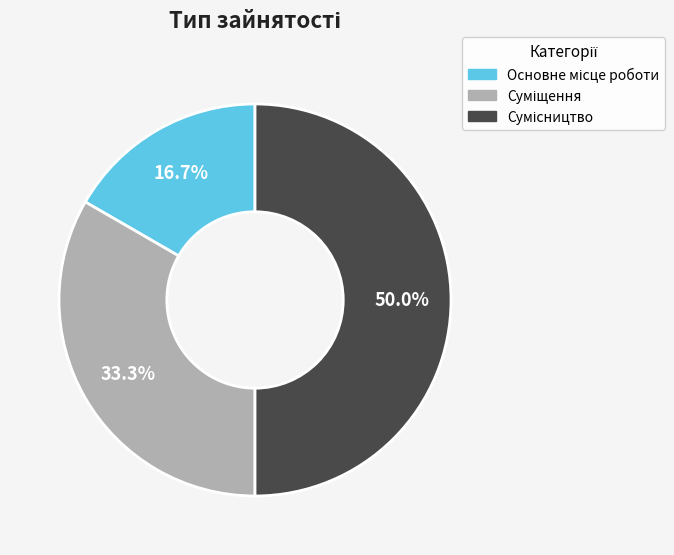

Rank the categories by value from lowest to highest.

Основне місце роботи, Суміщення, Сумісництво